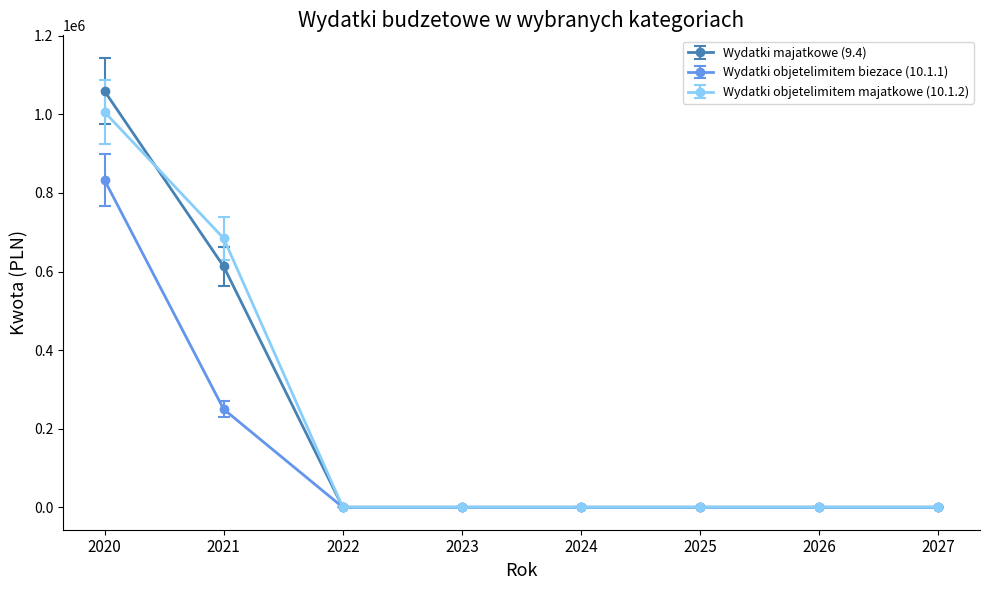

Which series has the widest spread of values?

Wydatki majatkowe (9.4)